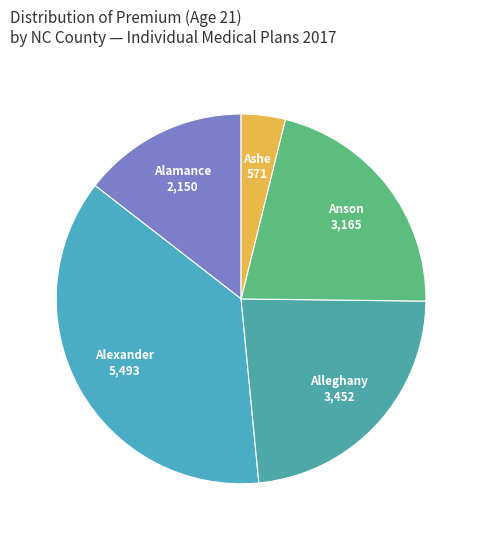

Is there a majority slice in this chart?

No